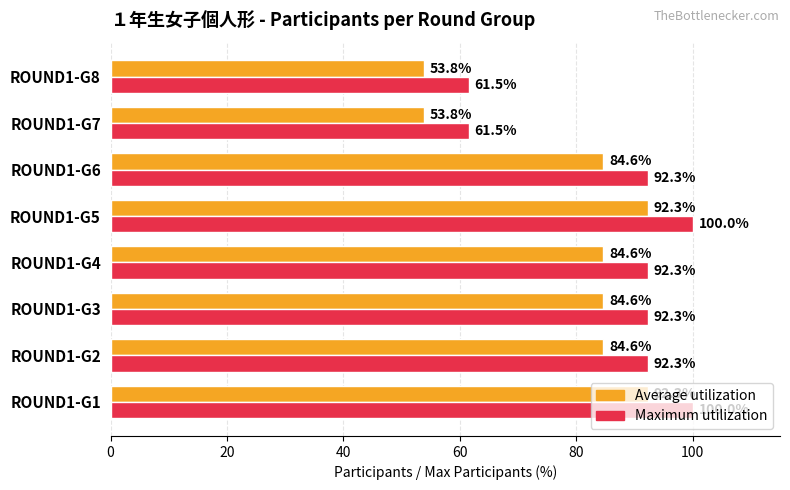

The value of Average utilization at ROUND1-G2 is 84.6. True or false?

True